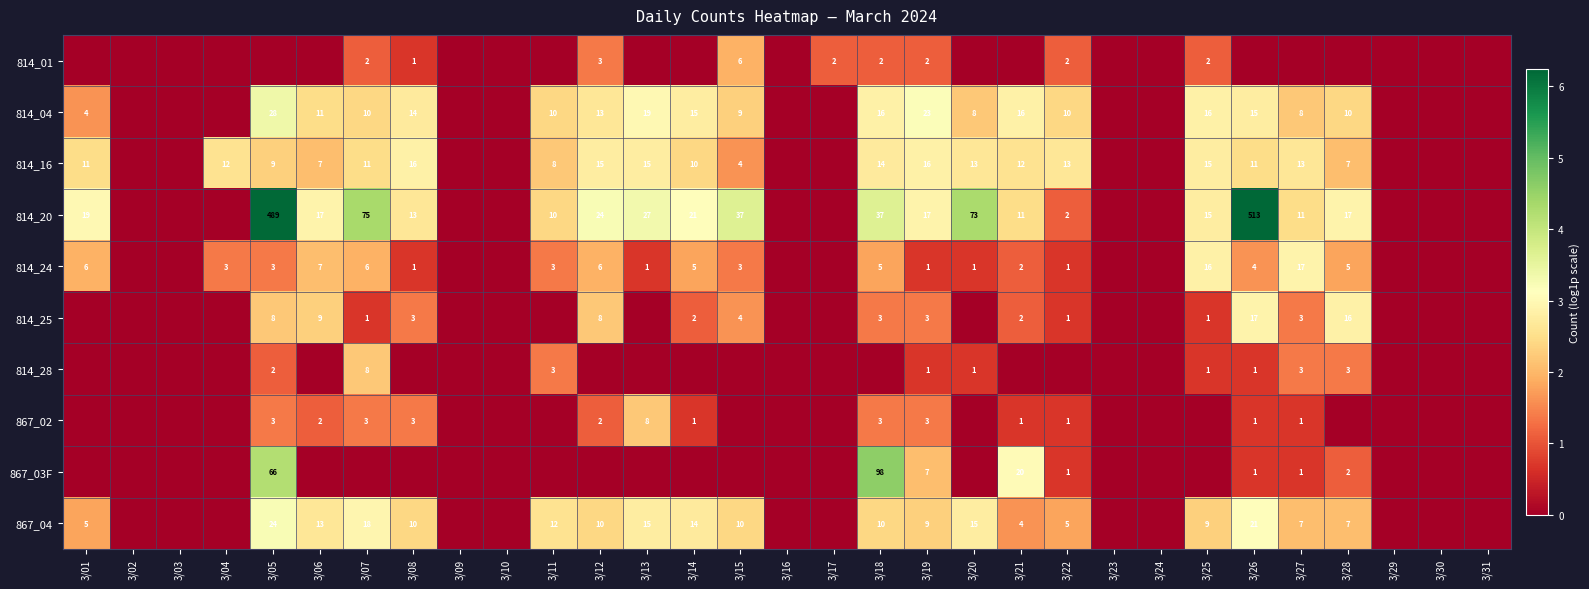

How many data points does each series have?

31